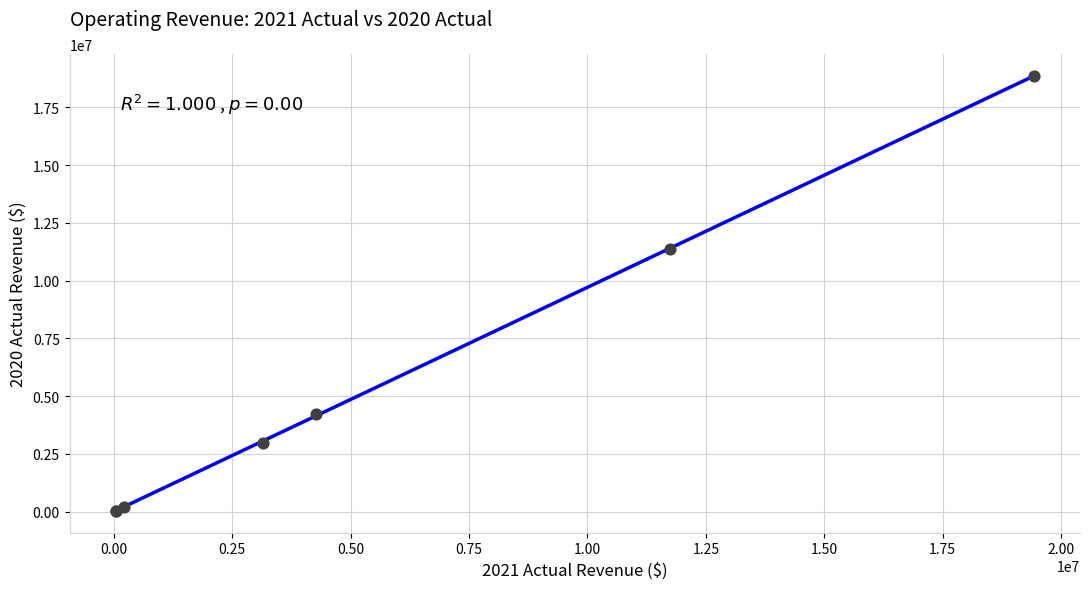

What Y value in the scatter plot is closest to 9452322?

11379209.9